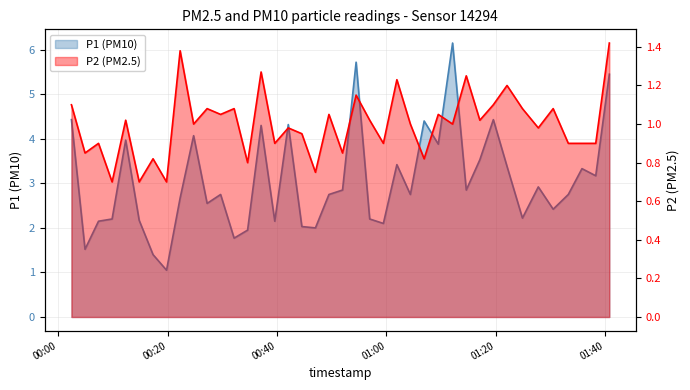

True or false: P2 and P1 cross at least once.

False